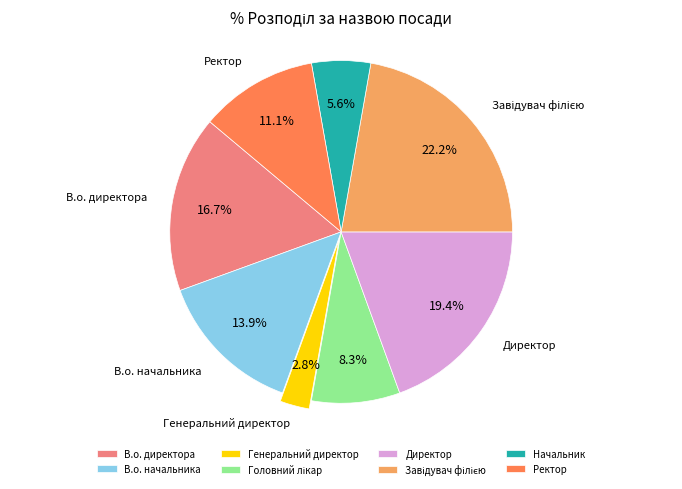

What is the ratio of the value at Начальник to the value at В.о. директора?

0.3